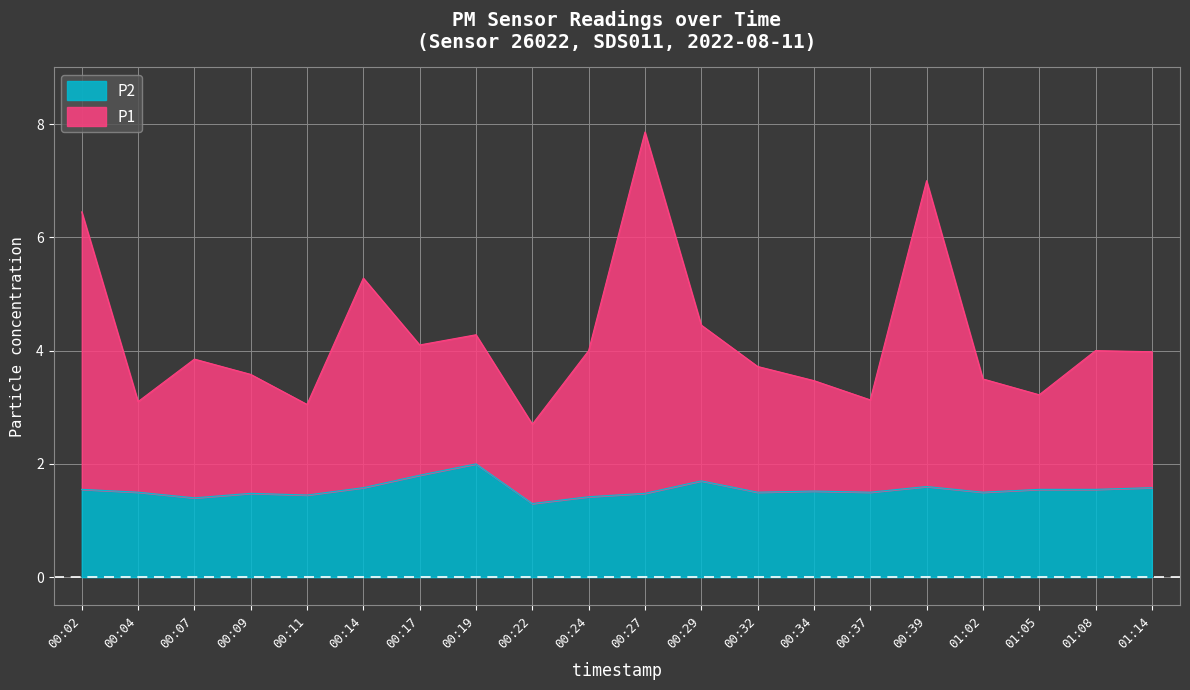

How many series are shown in this chart?

2